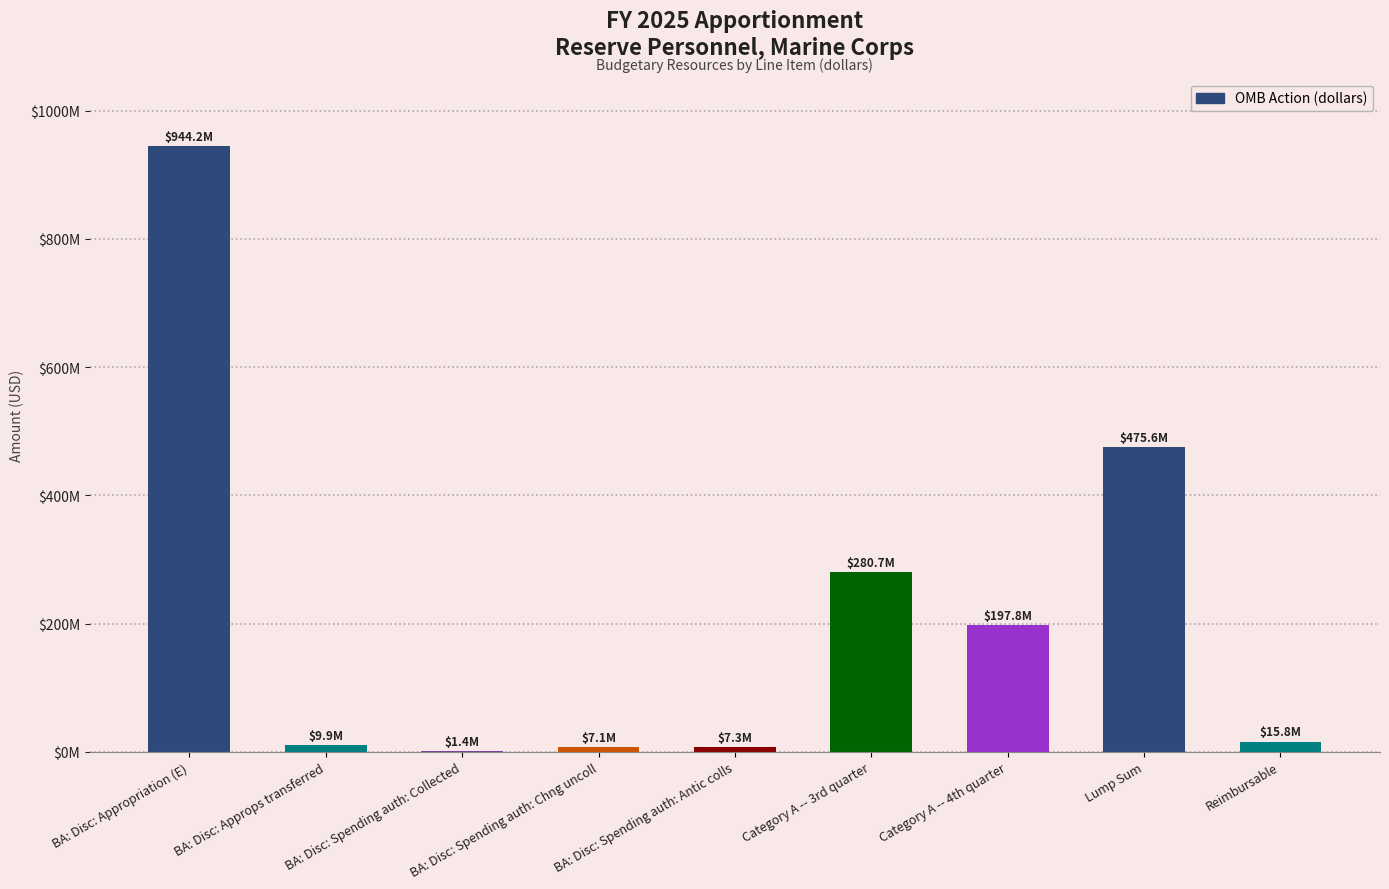

What is the label of the 9th bar from the right?

BA: Disc: Appropriation (E)